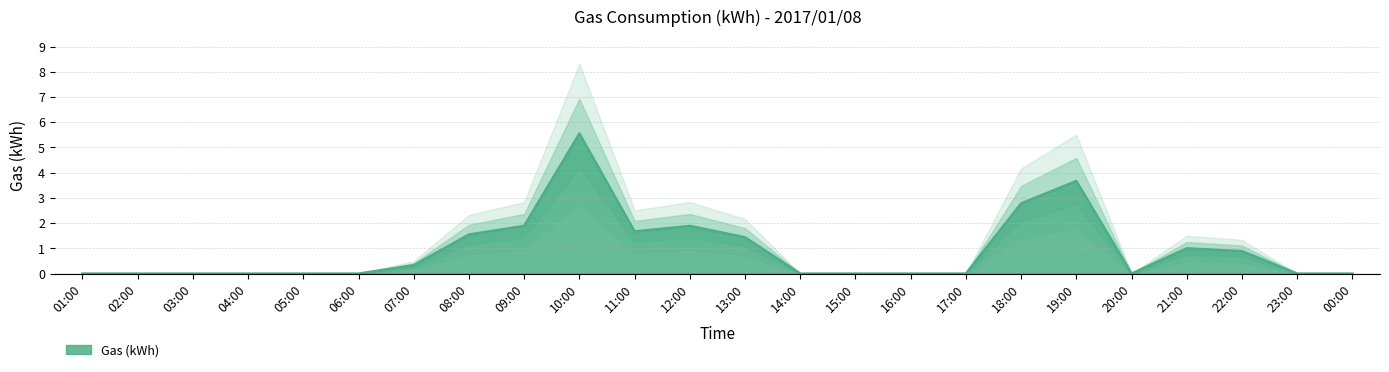

Count the number of data series in this chart.

1